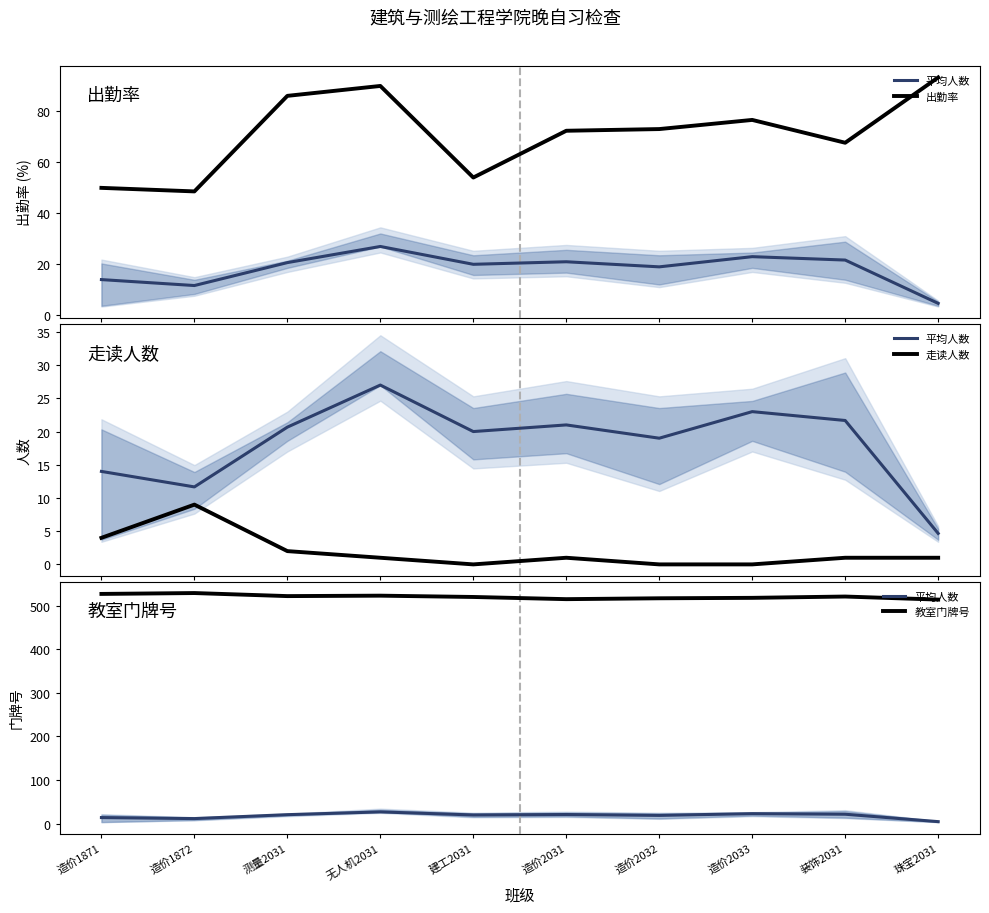

What position from the right is 造价1871?

10